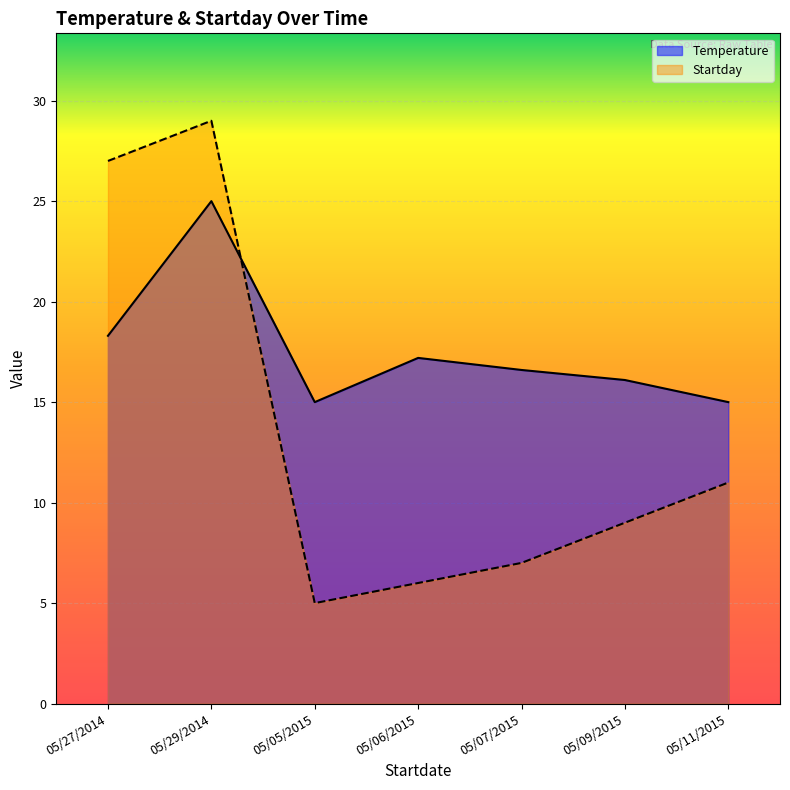

Rank the categories by Startday value from lowest to highest.

05/05/2015, 05/06/2015, 05/07/2015, 05/09/2015, 05/11/2015, 05/27/2014, 05/29/2014